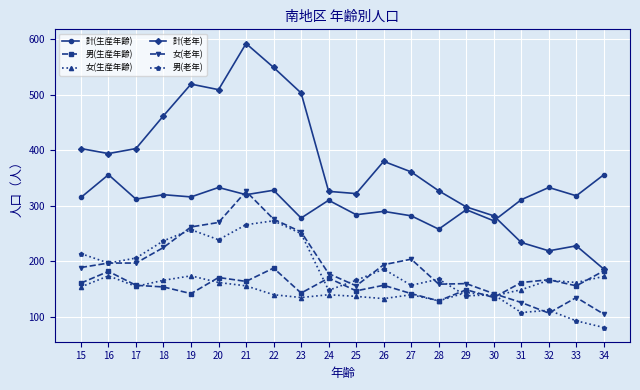

What is the approximate value of 女(生産年齢) at 22, to the nearest 5?

140